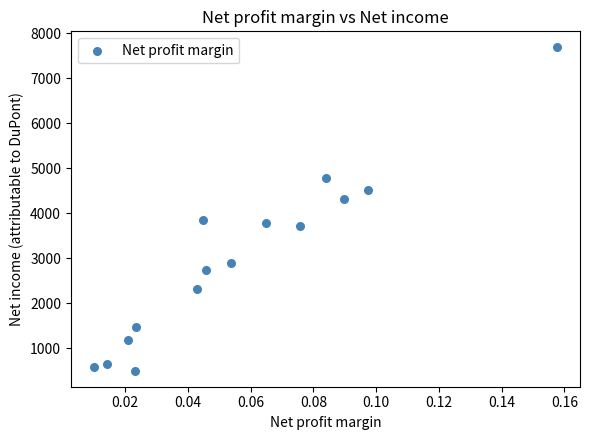

What is the range of Y values (max minus min)?

7187